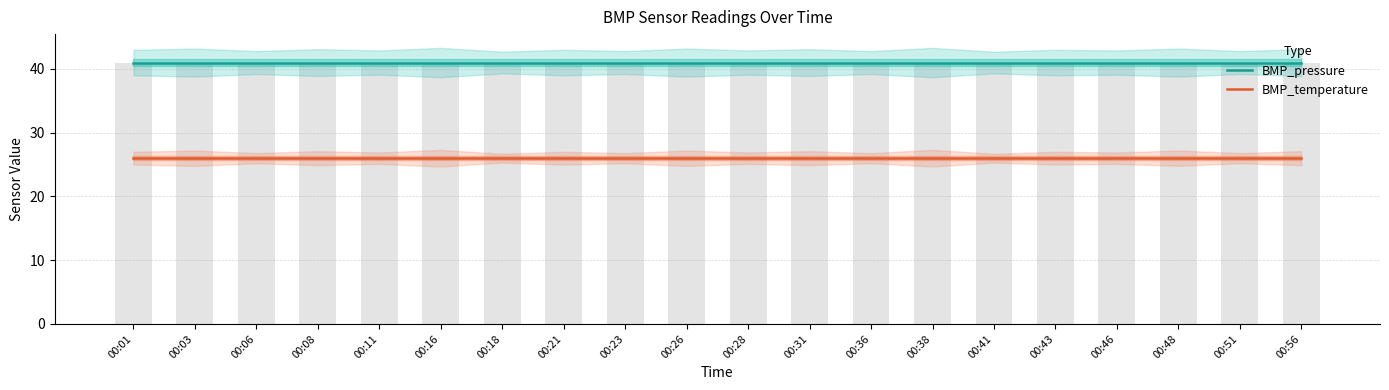

Reading right to left, list all the values displayed in this chart.

BMP_pressure: 00:56=41	00:51=41	00:48=41	00:46=41	00:43=41	00:41=41	00:38=41	00:36=41	00:31=41	00:28=41	00:26=41	00:23=41	00:21=41	00:18=41	00:16=41	00:11=41	00:08=41	00:06=41	00:03=41	00:01=41
BMP_temperature: 00:56=26	00:51=26	00:48=26	00:46=26	00:43=26	00:41=26	00:38=26	00:36=26	00:31=26	00:28=26	00:26=26	00:23=26	00:21=26	00:18=26	00:16=26	00:11=26	00:08=26	00:06=26	00:03=26	00:01=26